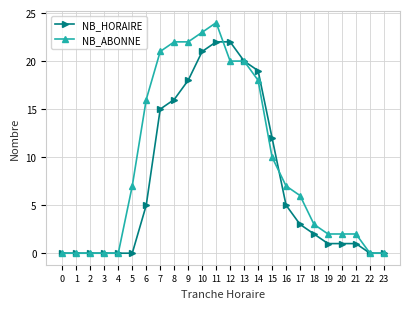

Reading left to right, transcribe all the data shown in this chart.

NB_HORAIRE: 0=0	1=0	2=0	3=0	4=0	5=0	6=5	7=15	8=16	9=18	10=21	11=22	12=22	13=20	14=19	15=12	16=5	17=3	18=2	19=1	20=1	21=1	22=0	23=0
NB_ABONNE: 0=0	1=0	2=0	3=0	4=0	5=7	6=16	7=21	8=22	9=22	10=23	11=24	12=20	13=20	14=18	15=10	16=7	17=6	18=3	19=2	20=2	21=2	22=0	23=0